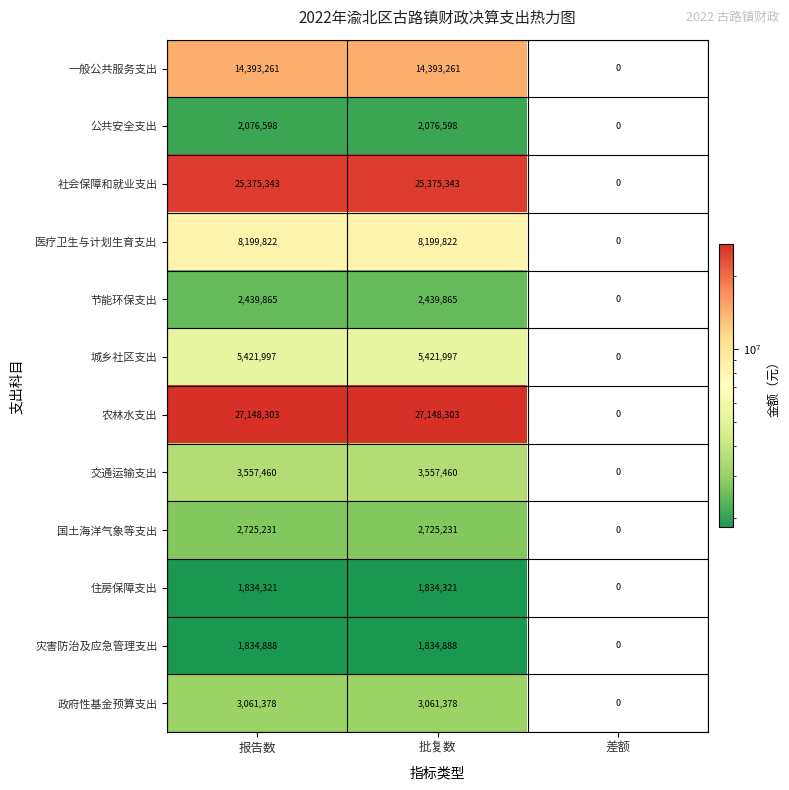

Rank the series at 报告数 from highest to lowest value.

农林水支出, 社会保障和就业支出, 一般公共服务支出, 医疗卫生与计划生育支出, 城乡社区支出, 交通运输支出, 政府性基金预算支出, 国土海洋气象等支出, 节能环保支出, 公共安全支出, 灾害防治及应急管理支出, 住房保障支出